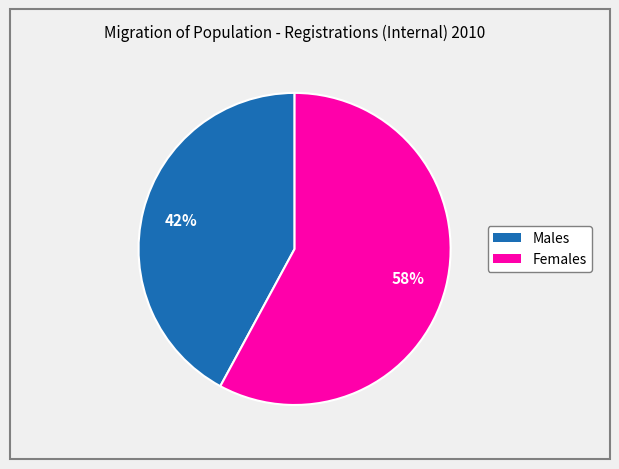

Is it true that Females is 71% of the pie?

False